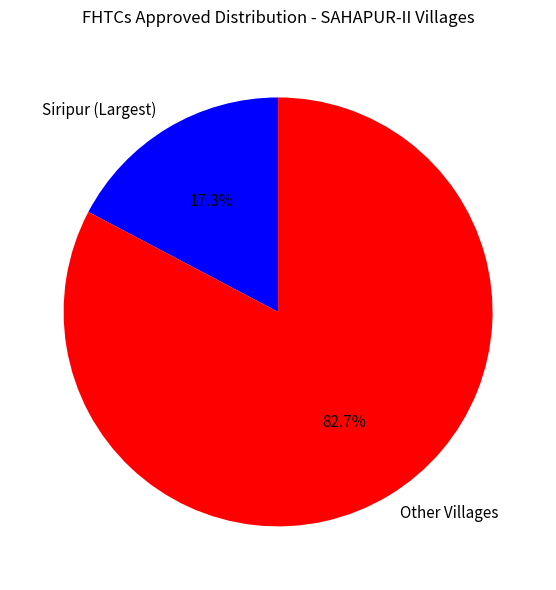

What is the majority slice?

Other Villages